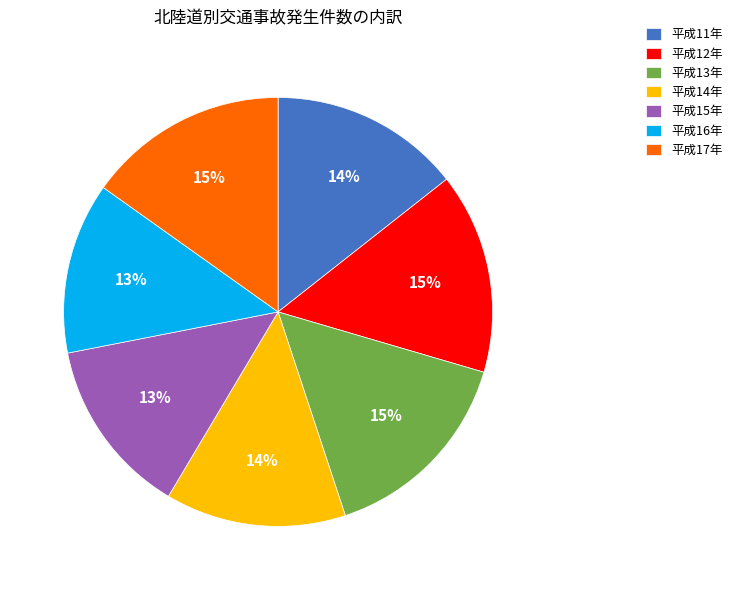

To the nearest percent, what portion does 平成16年 represent?

13%